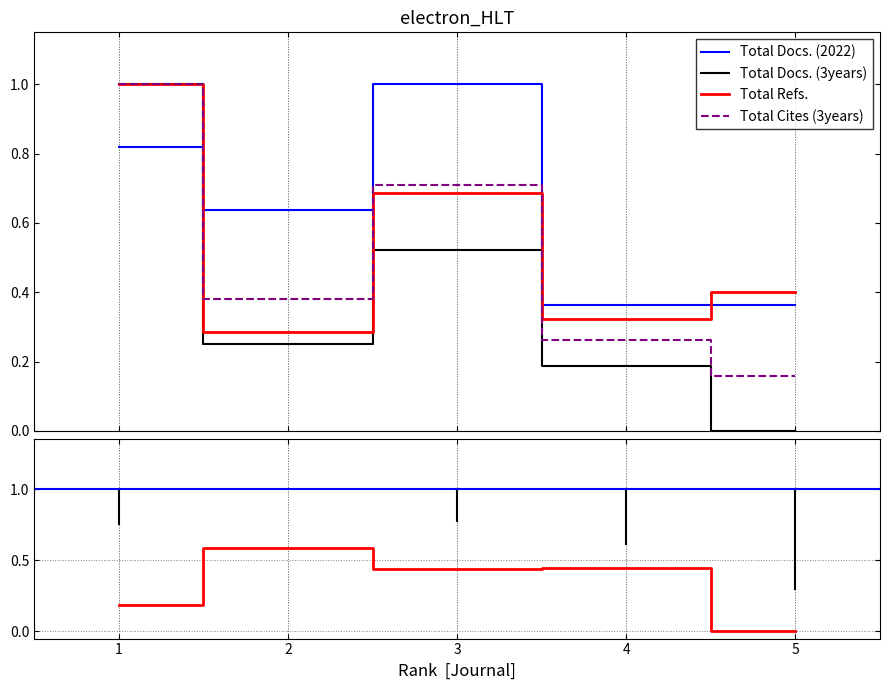

Rank the series by their maximum value, from lowest to highest.

Total Docs. (2022), Total Docs. (3years), Total Refs., Total Cites (3years)